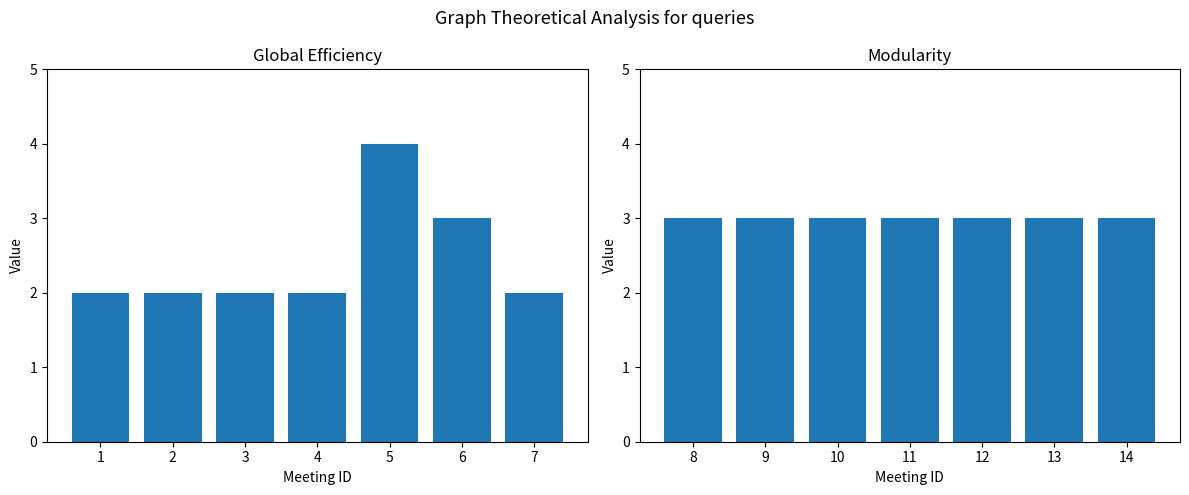

Which series has the largest range (max minus min)?

Attendees Count (1-7)